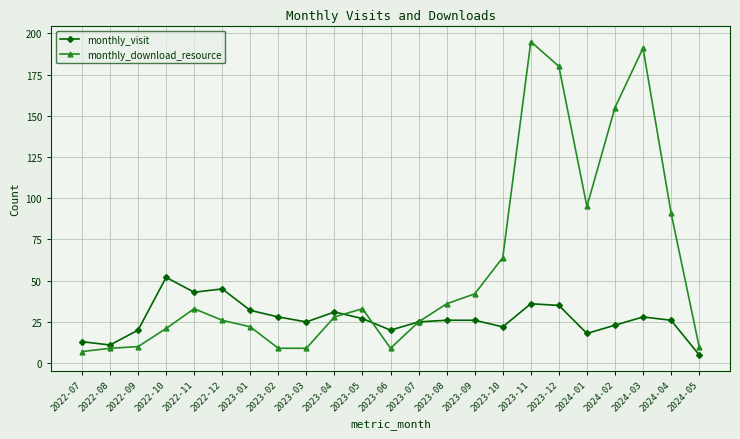

Where do monthly_visit and monthly_download_resource first cross each other?

2023-04 and 2023-05